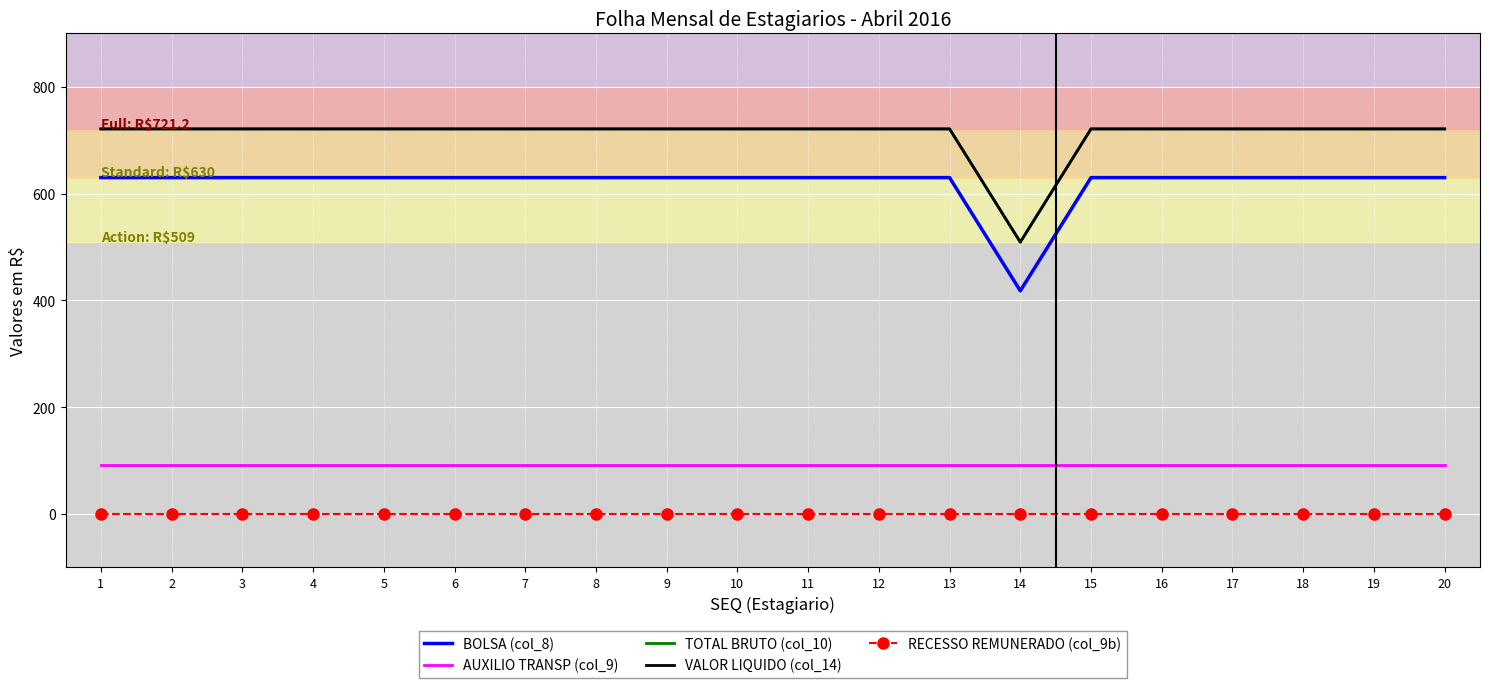

Which series changed the most between 6 and 13?

BOLSA (col_8)